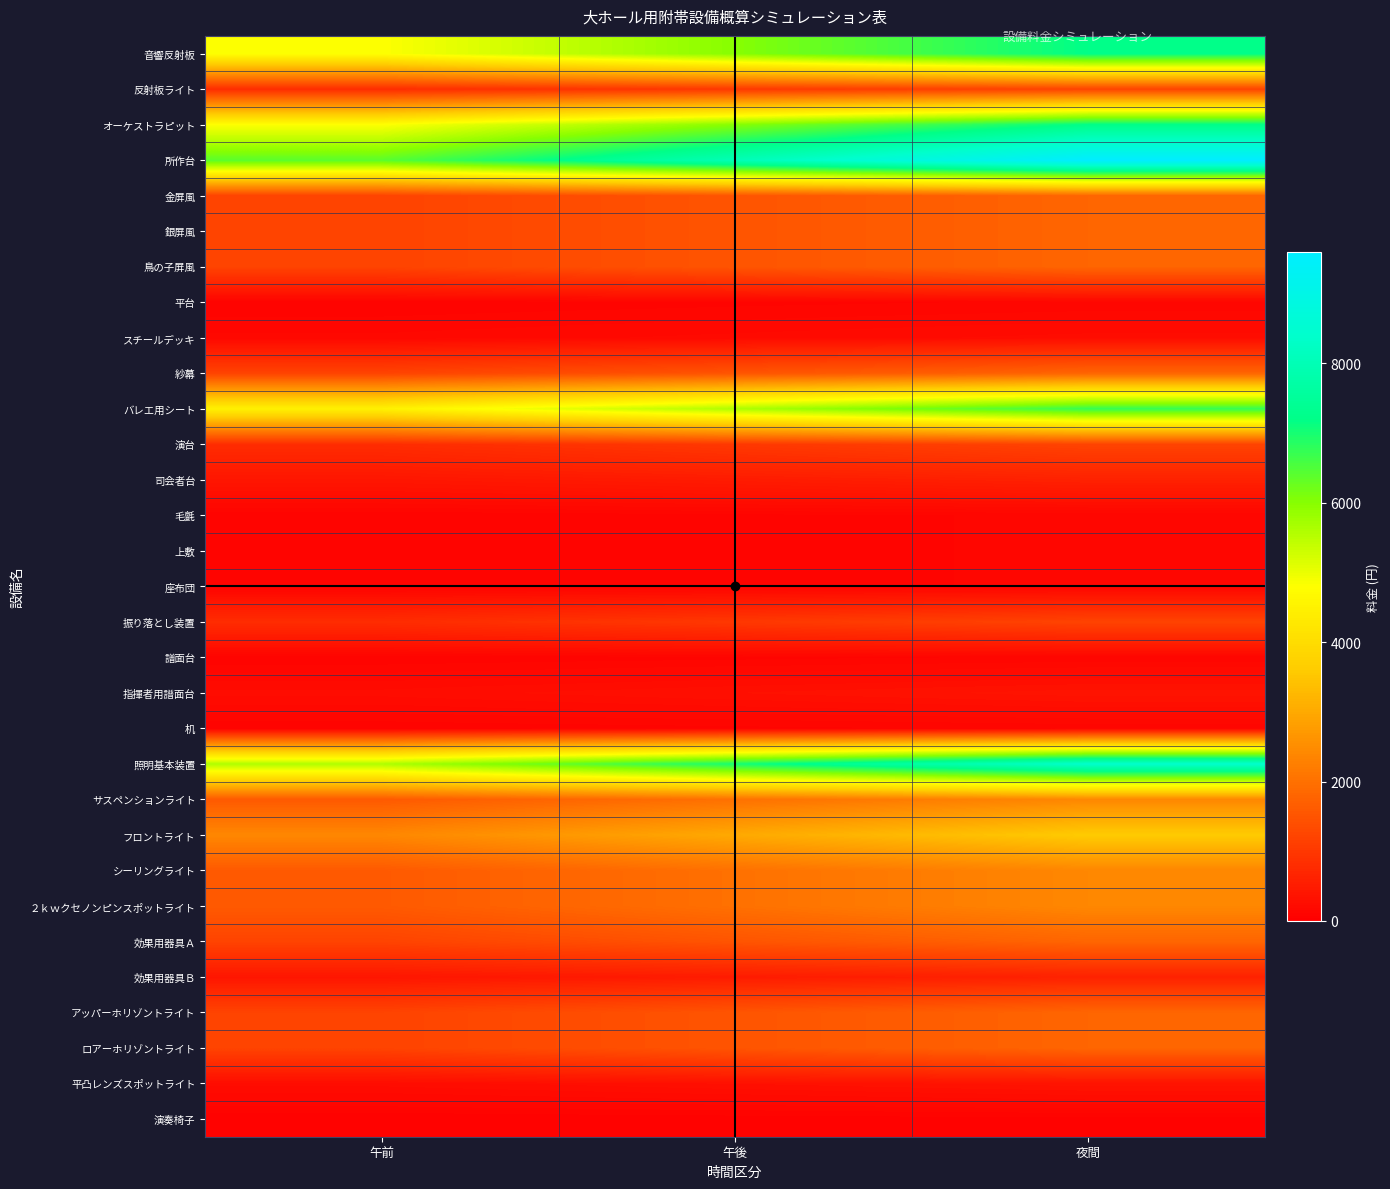

Which series has the largest range (max minus min)?

所作台